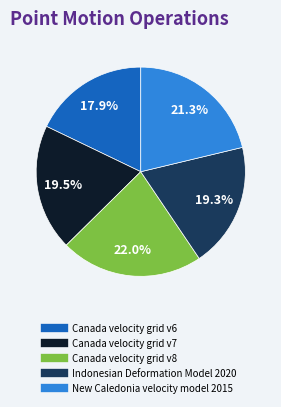

How many segments does this pie chart have?

5